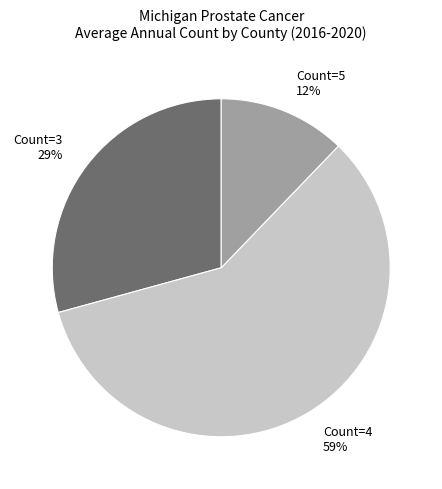

Is there any slice that represents more than half of the pie?

Yes